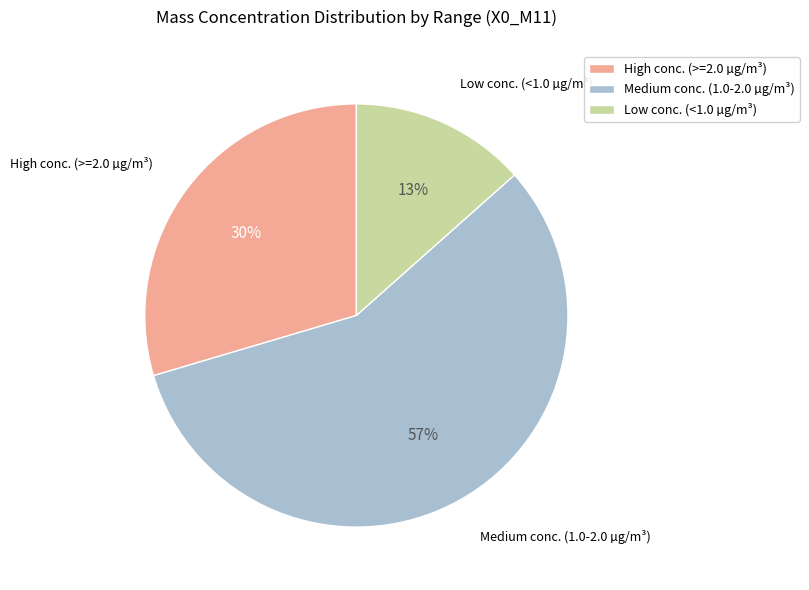

To the nearest percent, what is the average slice percentage?

33%